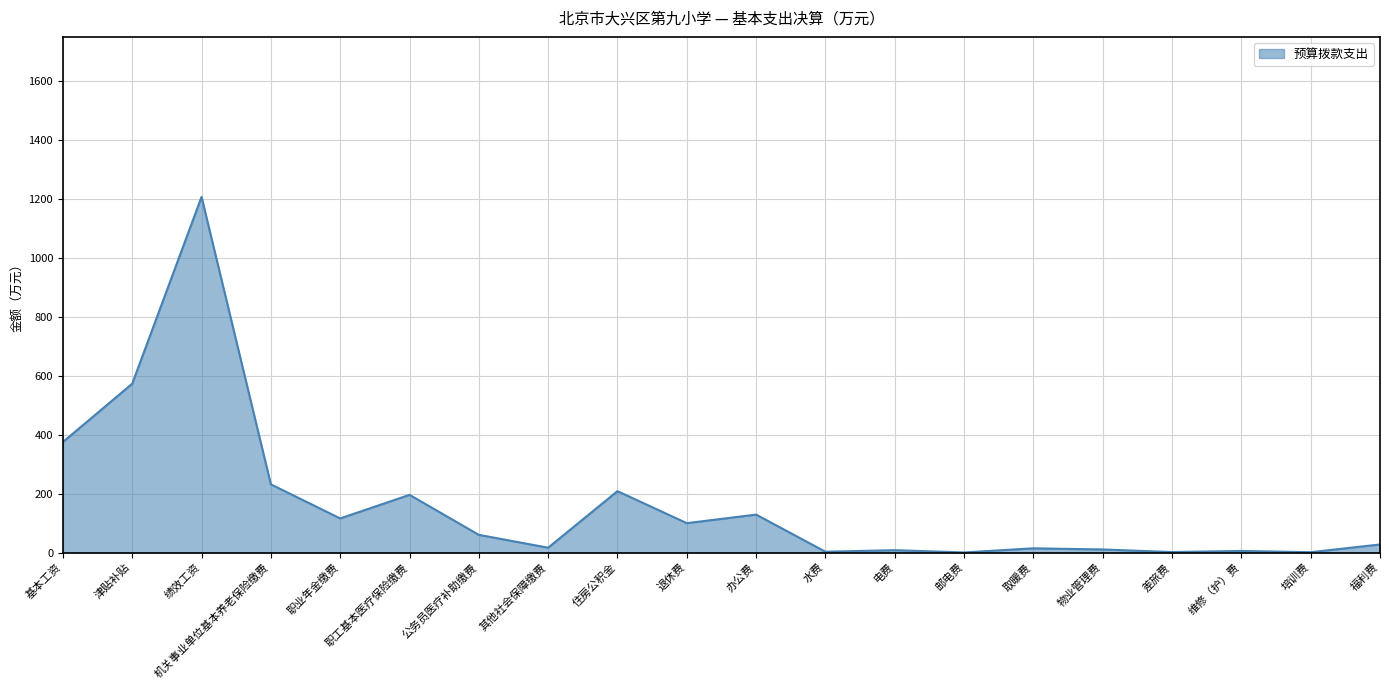

Between 住房公积金 and 其他社会保障缴费, which is larger?

住房公积金